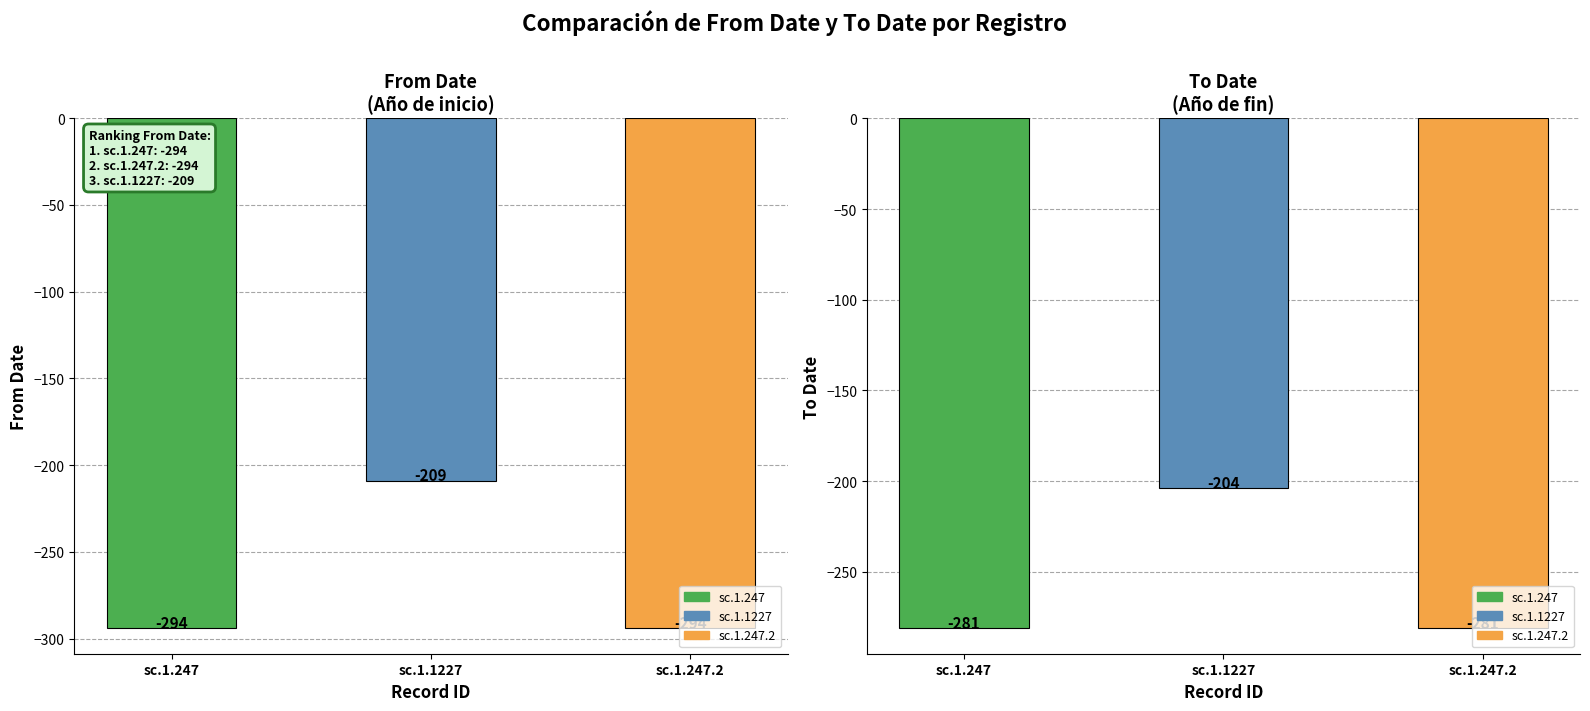

What is the sum of the From Date values at sc.1.247 and sc.1.1227?

-503